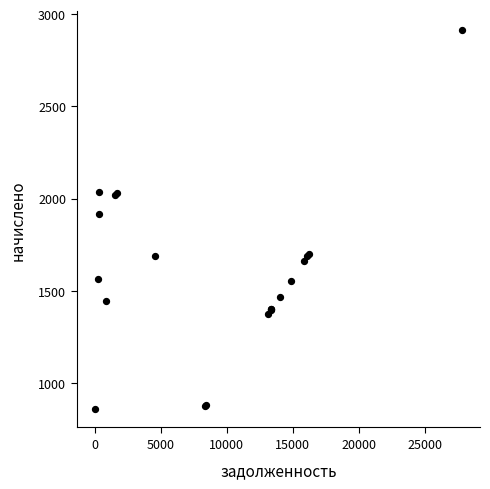

What Y value in the scatter plot is closest to 1886?

1917.0